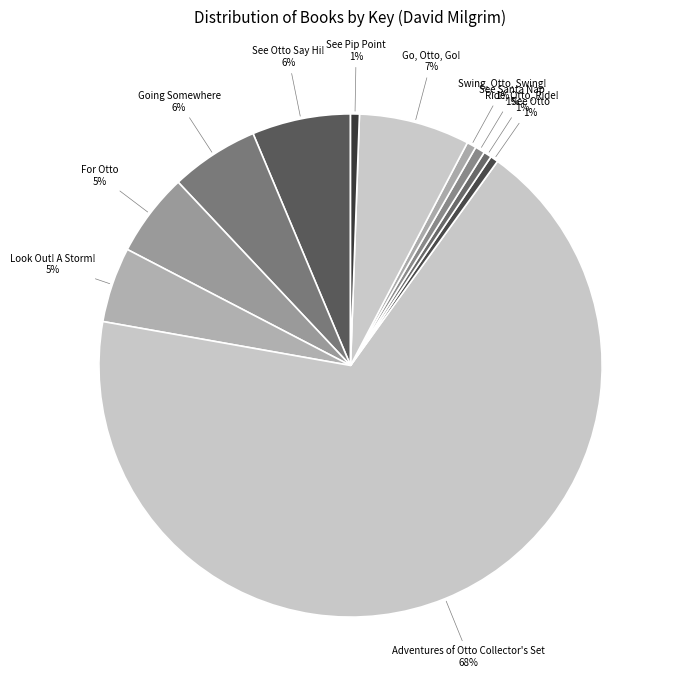

Which slice is the largest?

Adventures of Otto Collector's Set